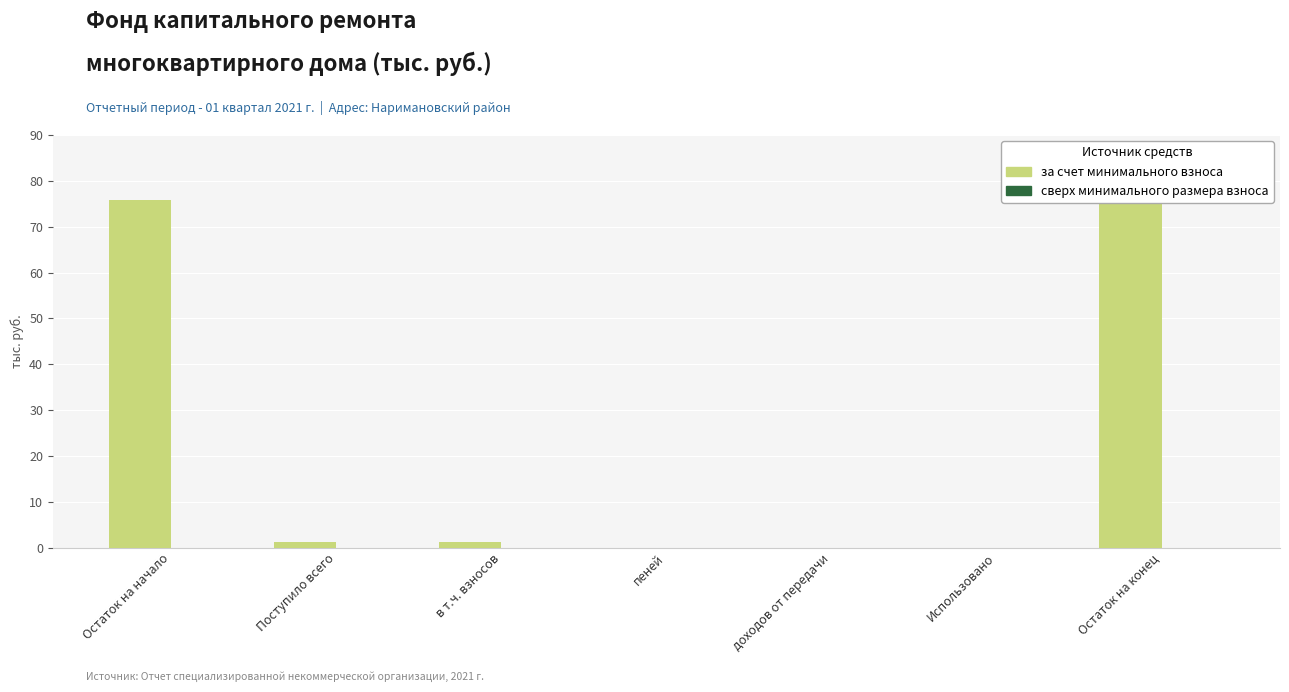

How many values in the за счет минимального взноса series exceed 1?

4